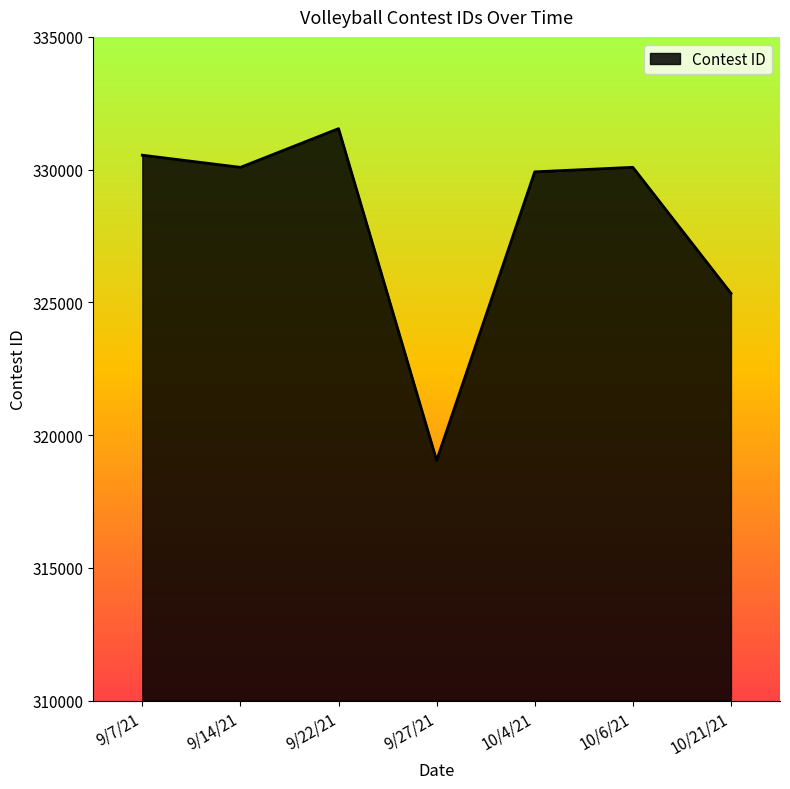

How many lines are shown in the chart?

1